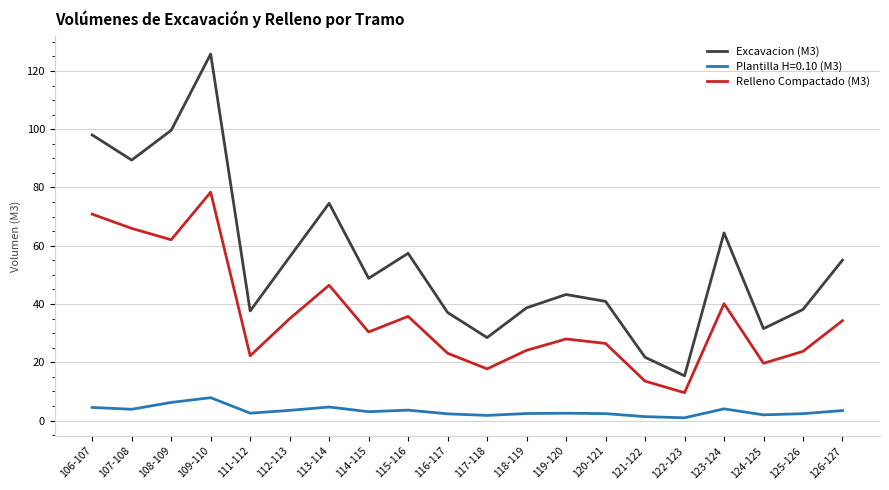

What is the difference between the highest and lowest values at 114-115?

45.8